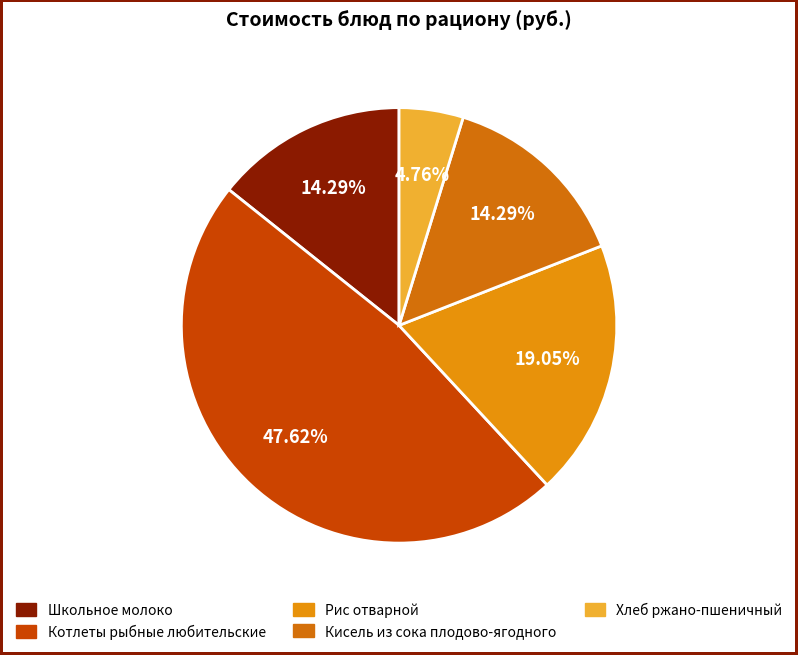

True or false: Кисель из сока плодово-ягодного accounts for 28% of the total.

False